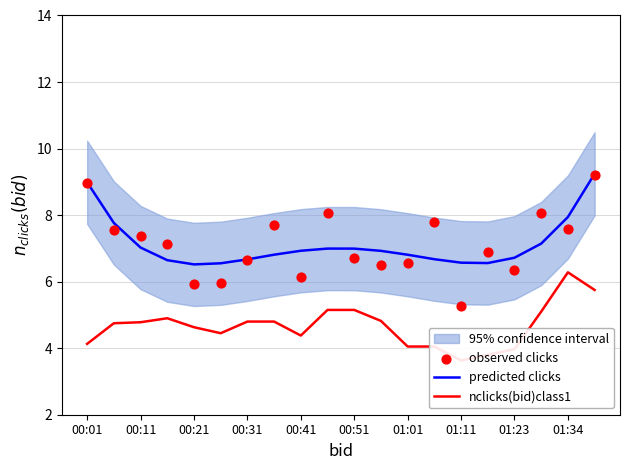

True or false: predicted clicks has a value of 6.7 at 01:23.

True